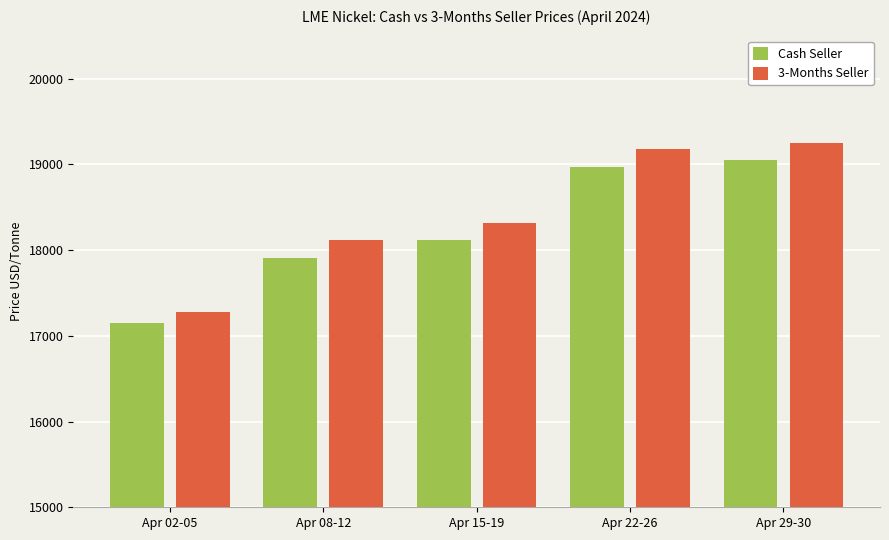

Which series has the widest spread of values?

3-Months Seller